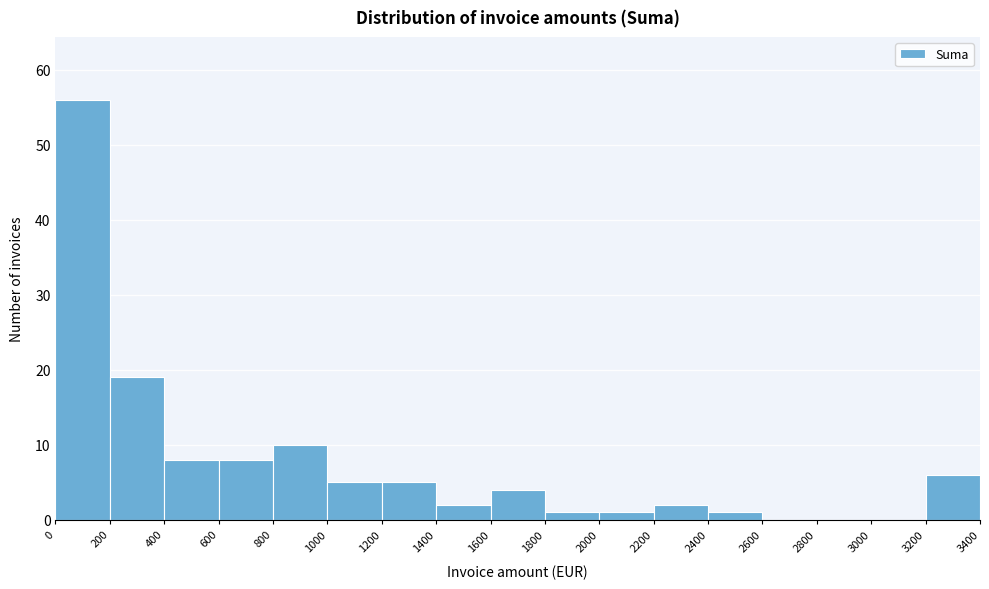

What is the height of the bar covering 800 to 1000 on the x-axis? The values are not printed on the chart, so give them approximately, as read against the axis.

10